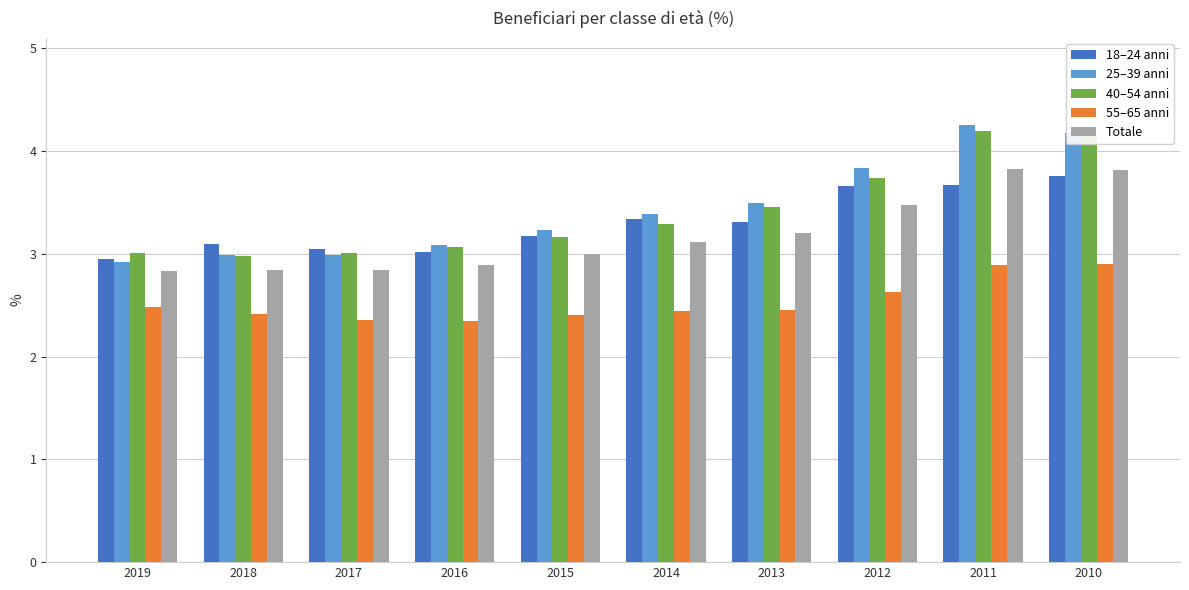

Does the chart contain stacked bars?

No